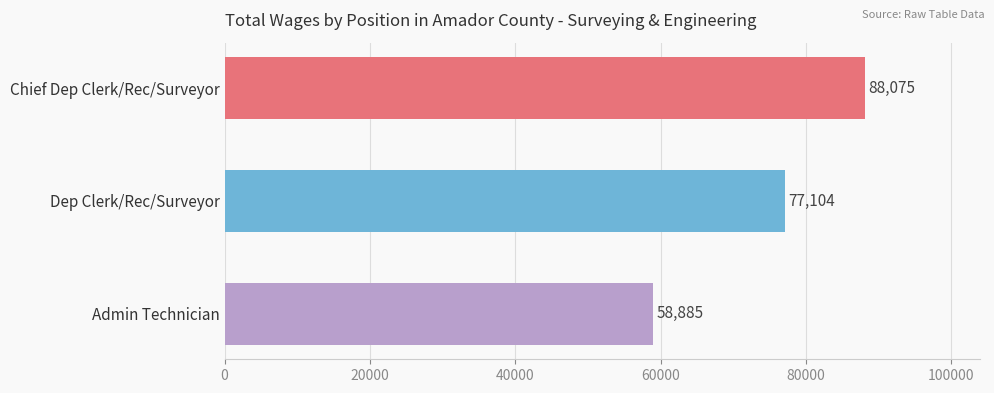

What is the difference between the maximum and minimum values?

29190